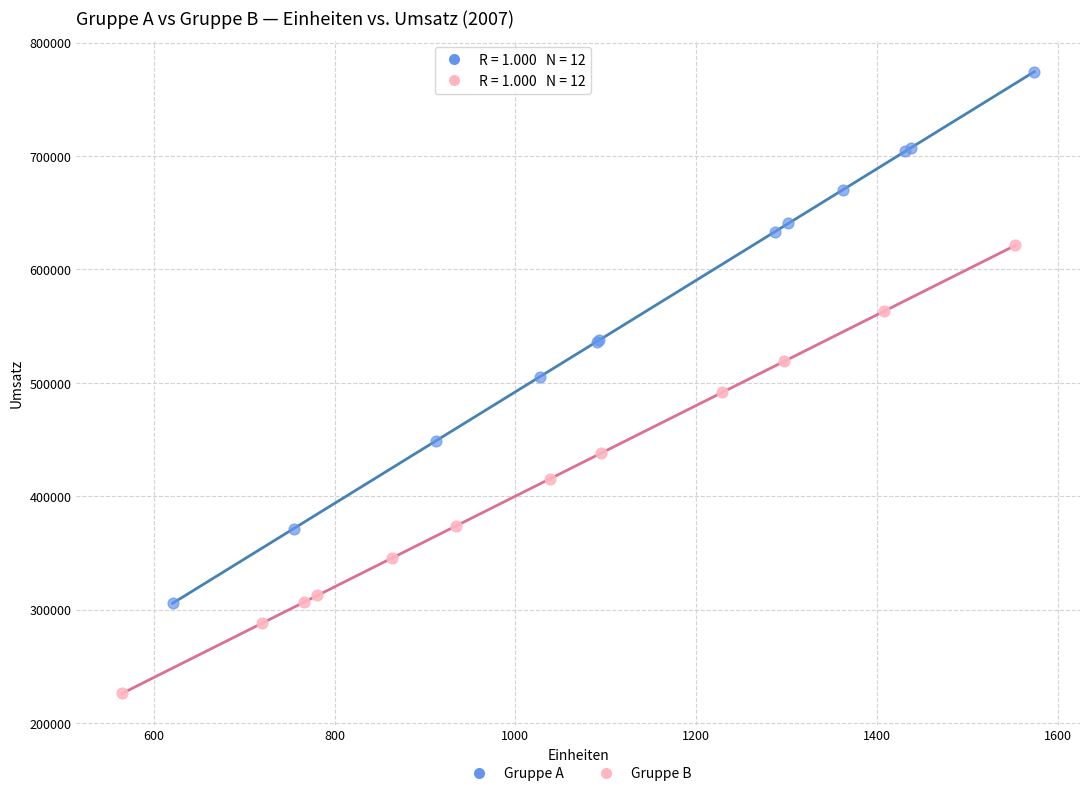

Which series has the largest Y range (max minus min)?

Gruppe A